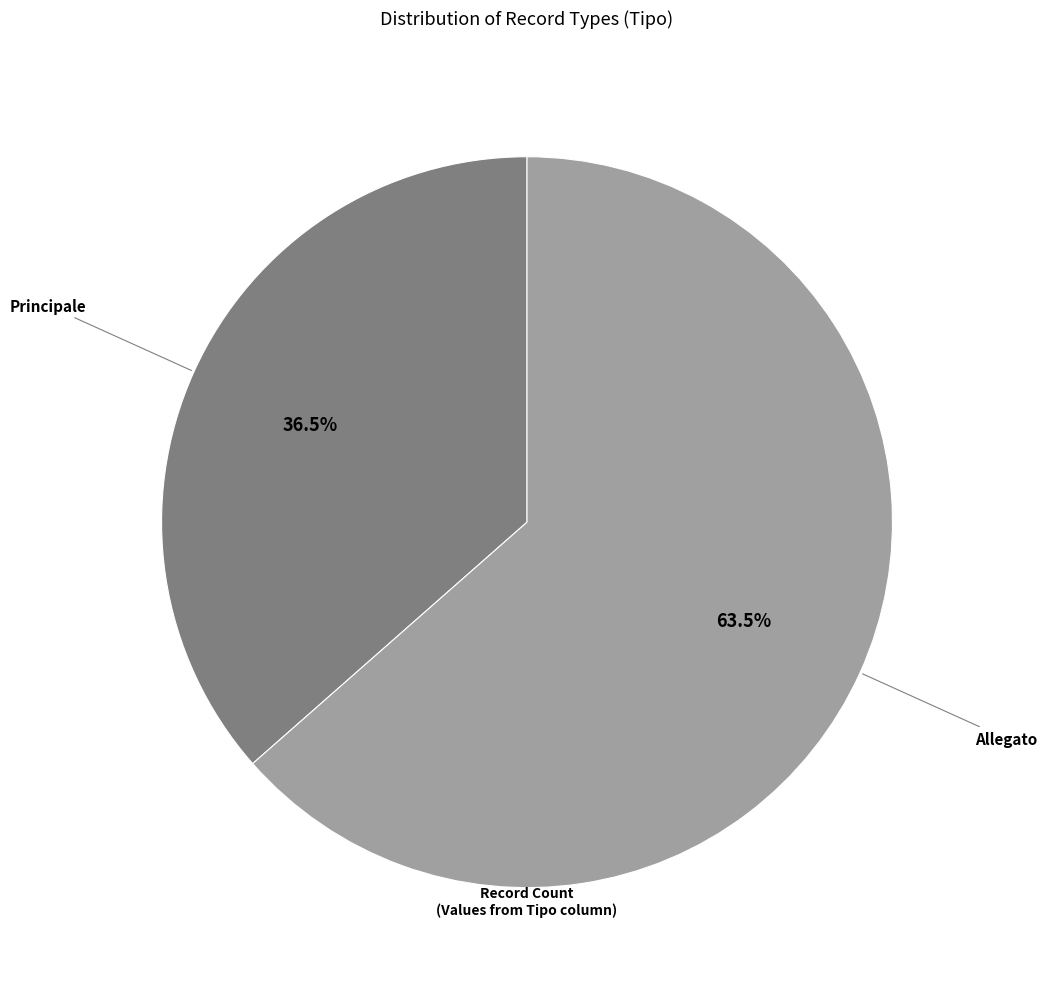

Is it true that Allegato is 50% of the pie?

False